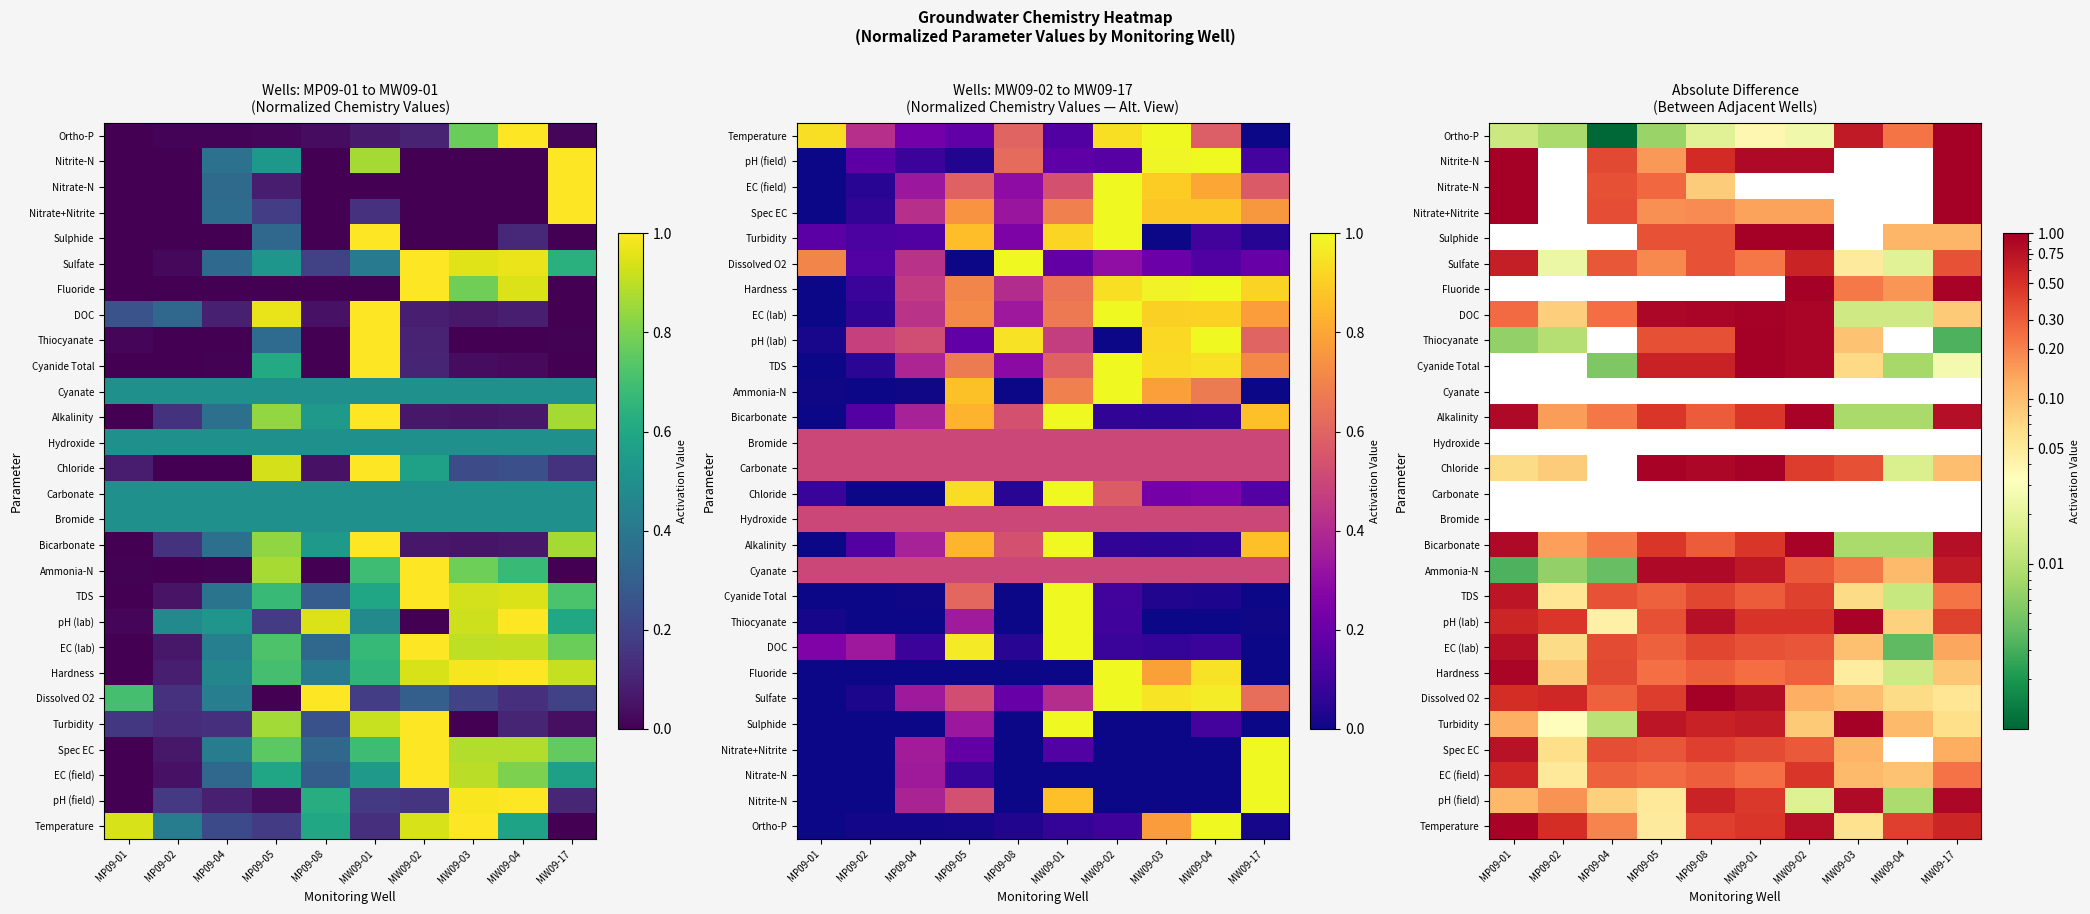

Rank the series by their maximum value, from highest to lowest.

Turbidity, Dissolved O2, Cyanide Total, Thiocyanate, Fluoride, Sulphide, Nitrate+Nitrite, Nitrate-N, Nitrite-N, Ortho-P, DOC, Chloride, Temperature, Bicarbonate, Alkalinity, pH (lab), Hardness, pH (field), Ammonia-N, EC (lab), Spec EC, TDS, Sulfate, EC (field), Bromide, Carbonate, Hydroxide, Cyanate